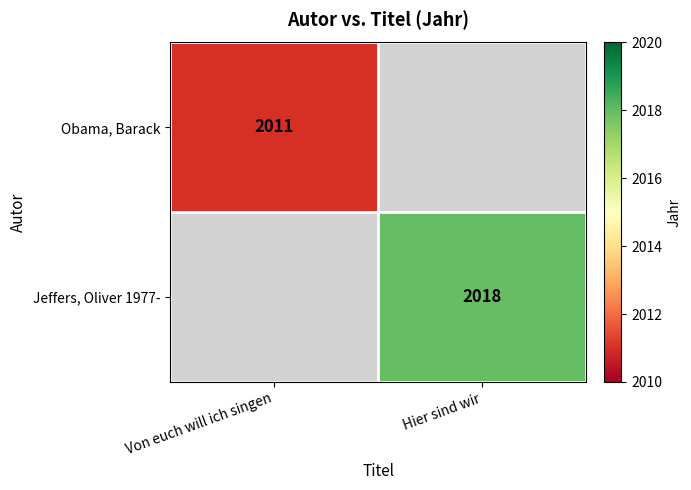

True or false: Obama, Barack has a value of 2011 at Von euch will ich singen.

True